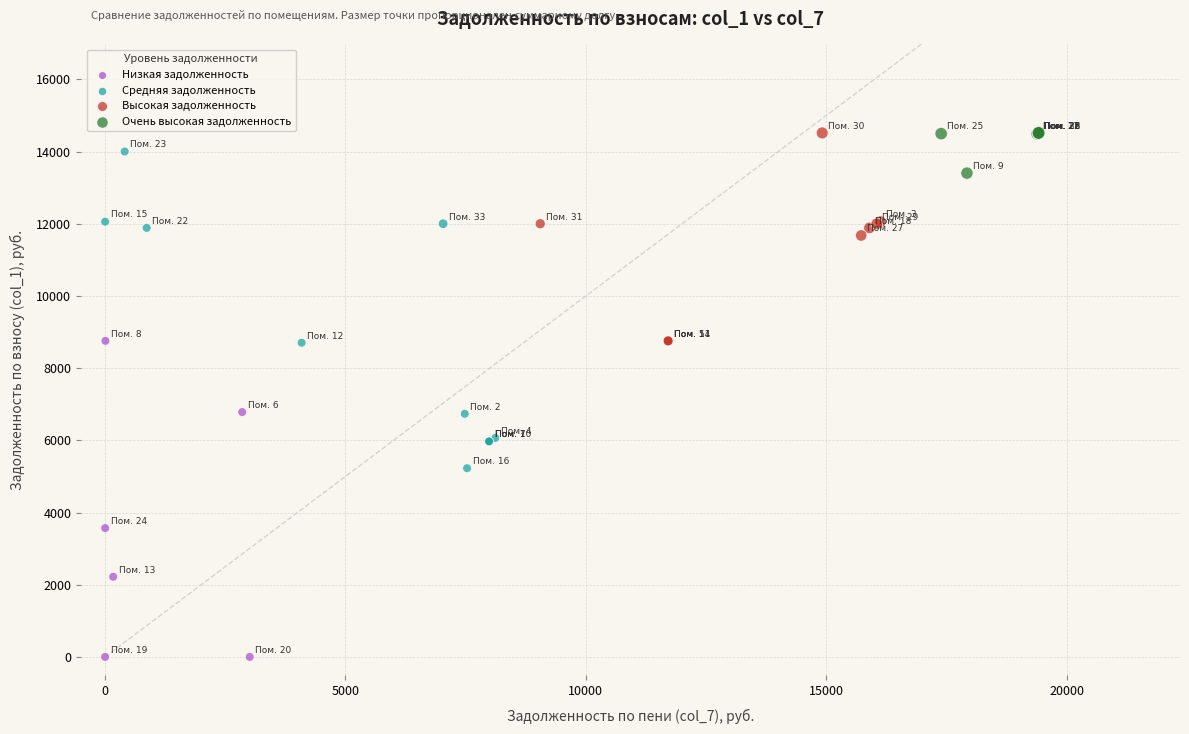

Which series contains the lowest Y value?

Низкая задолженность